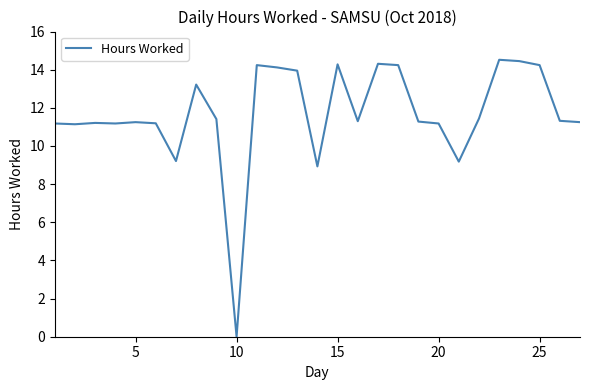

What is the maximum value shown in the chart?

14.5